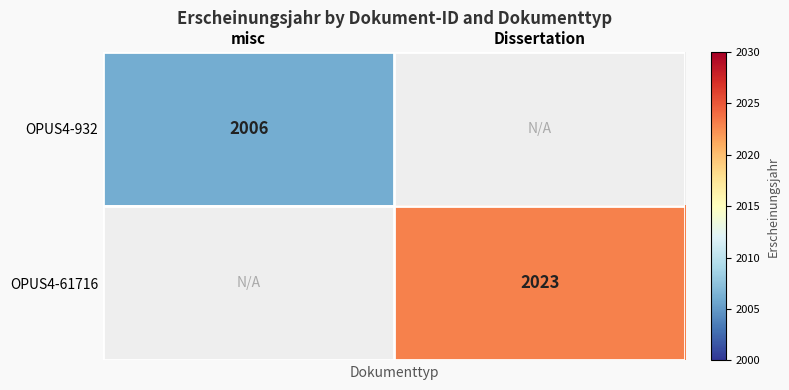

What is the maximum value shown in the chart?

2023